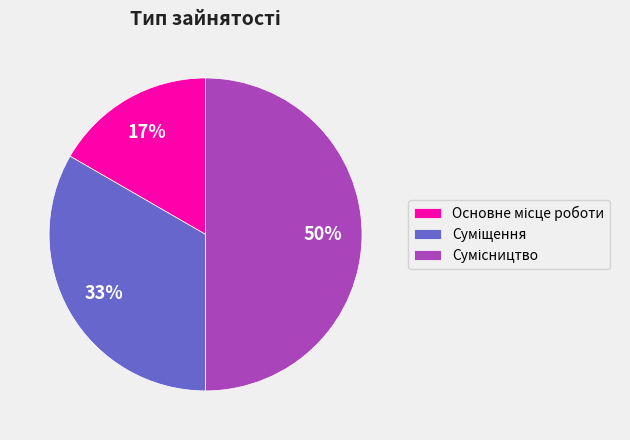

To the nearest percent, what is the average slice percentage?

33%